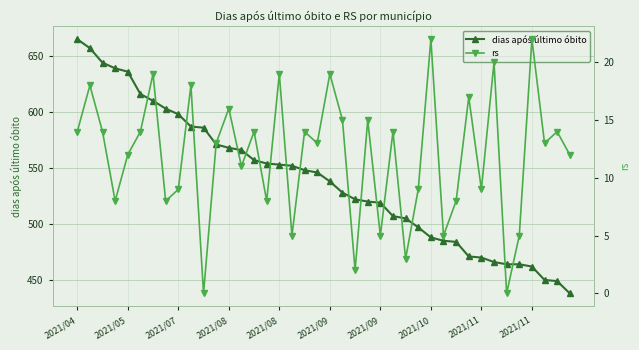

Is it true that dias após último óbito equals 316 at 31?

False